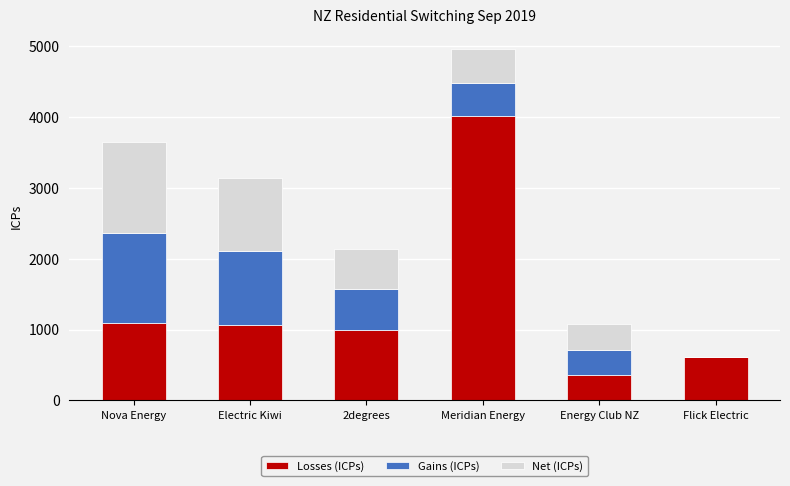

Which category has the highest value in the Losses (ICPs) series?

Meridian Energy